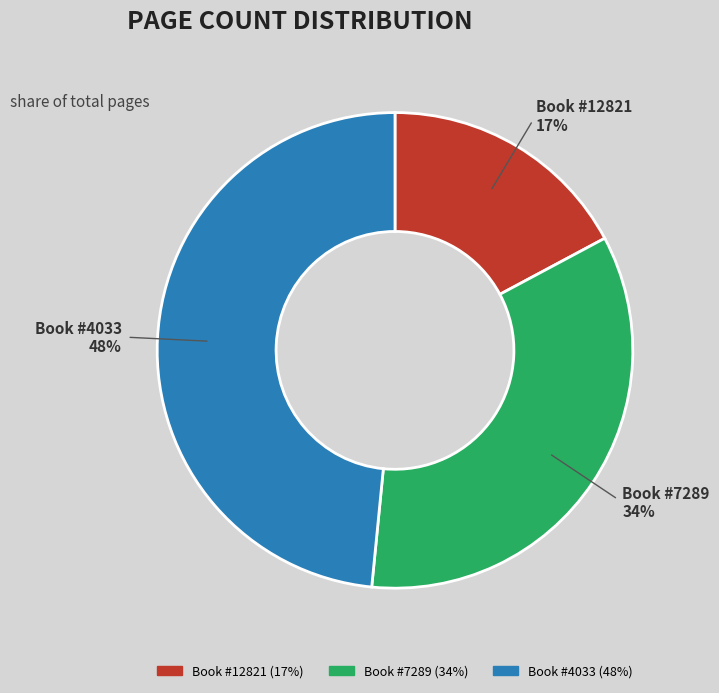

To the nearest percent, what is the average slice percentage?

33%